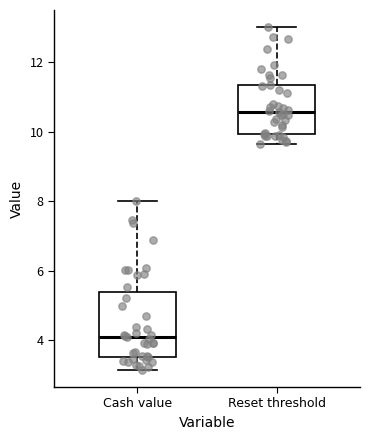

Where is the upper edge of the box for Reset threshold on the y-axis? The values are not printed on the chart, so give them approximately, as read against the axis.

11.4